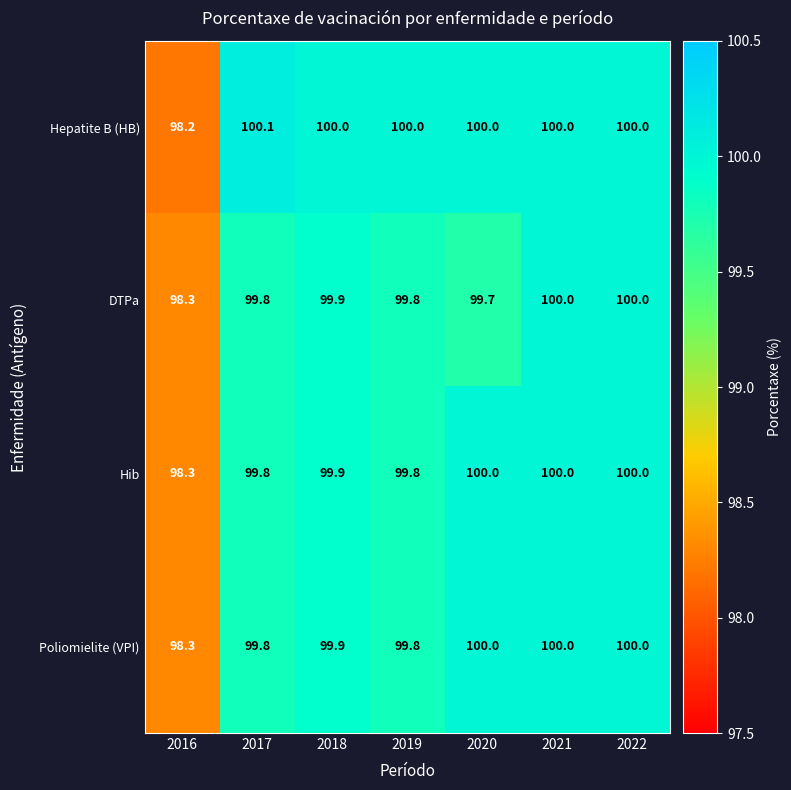

Where is Hepatite B (HB) nearest to the value 99?

2016